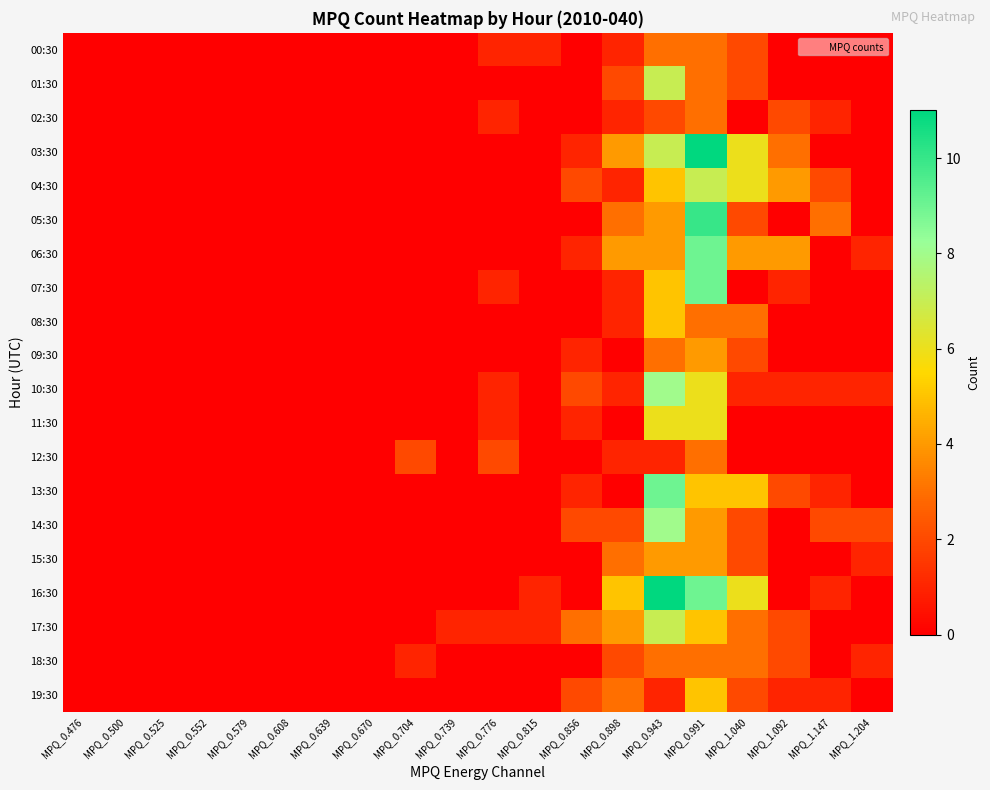

Which has a higher value, MPQ_0.639 or MPQ_0.776?

MPQ_0.776